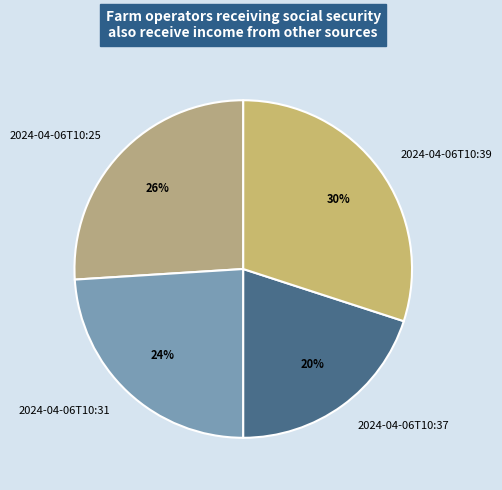

Do 2024-04-06T10:37 and 2024-04-06T10:25 together represent more than half of the pie?

No